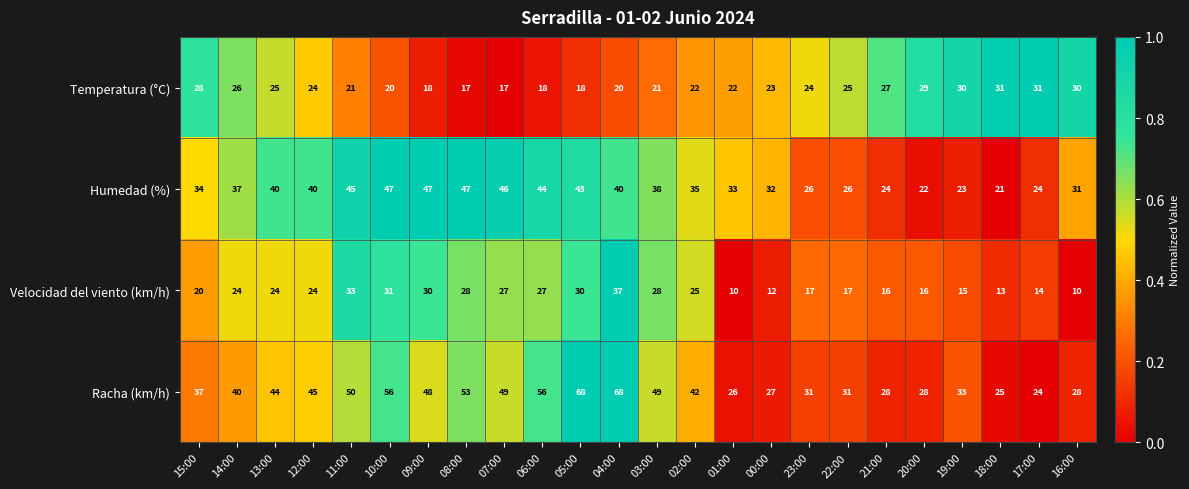

What is the greatest value displayed?

68